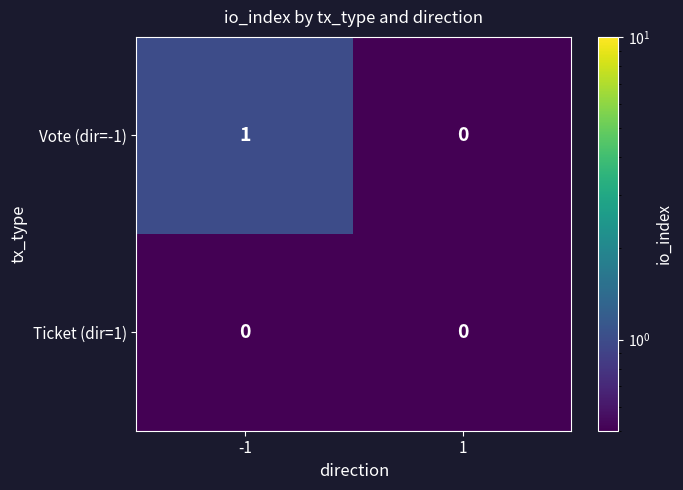

Rank the series by their average value, from highest to lowest.

Vote (dir=-1), Ticket (dir=1)